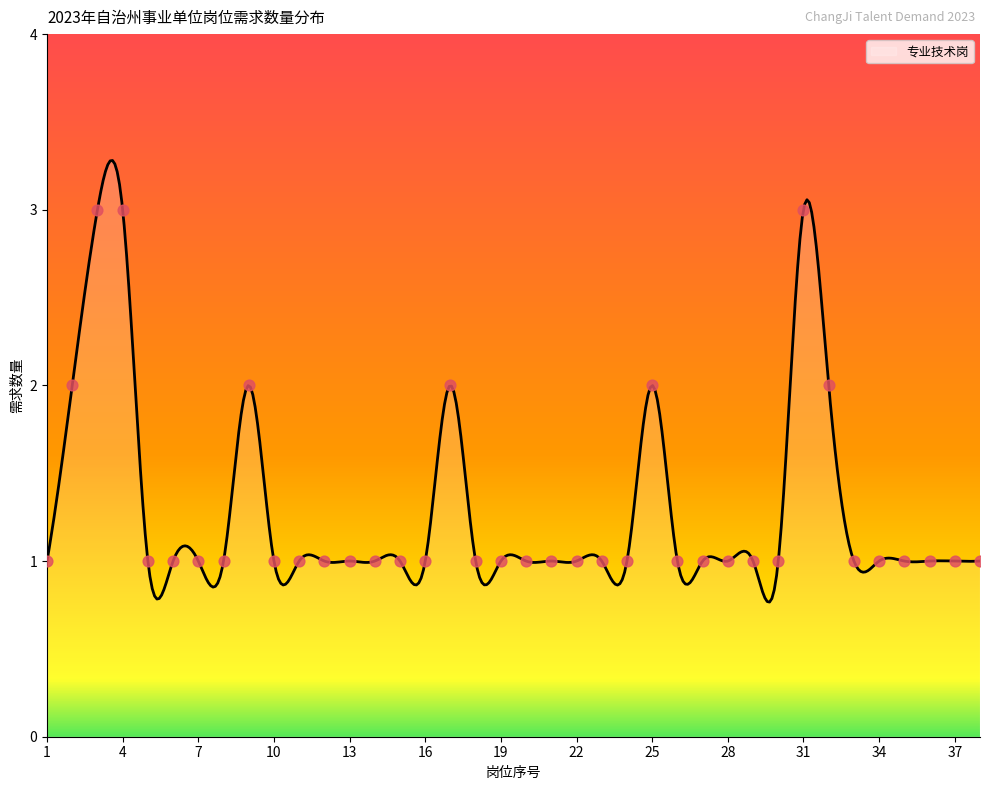

Which has a higher value, 12 or 38?

12